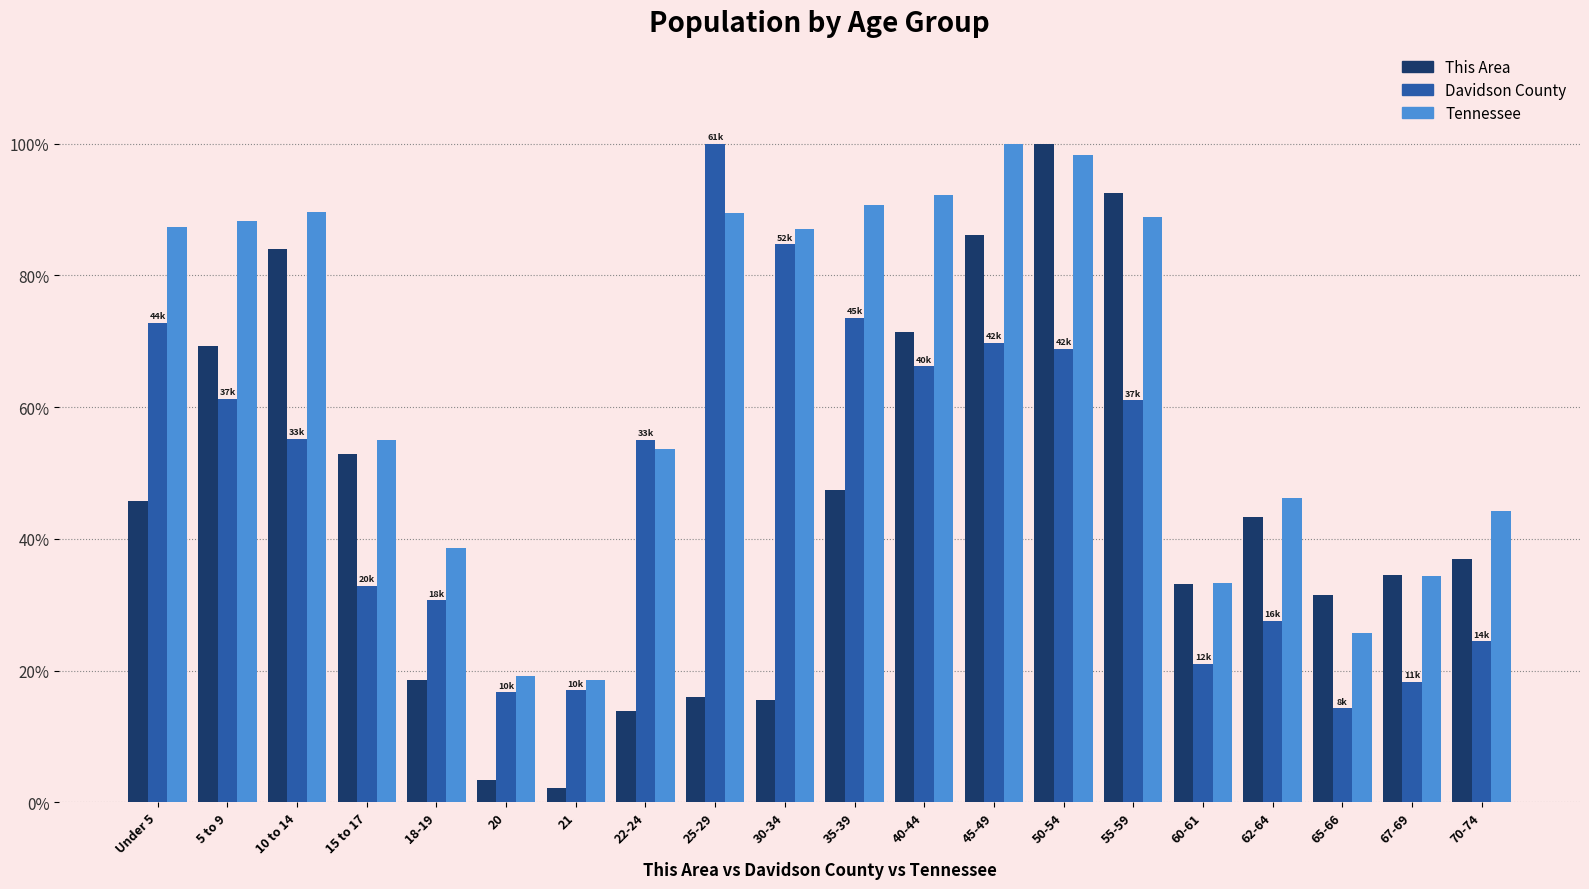

Which series changed the most between 22-24 and 67-69?

Davidson County